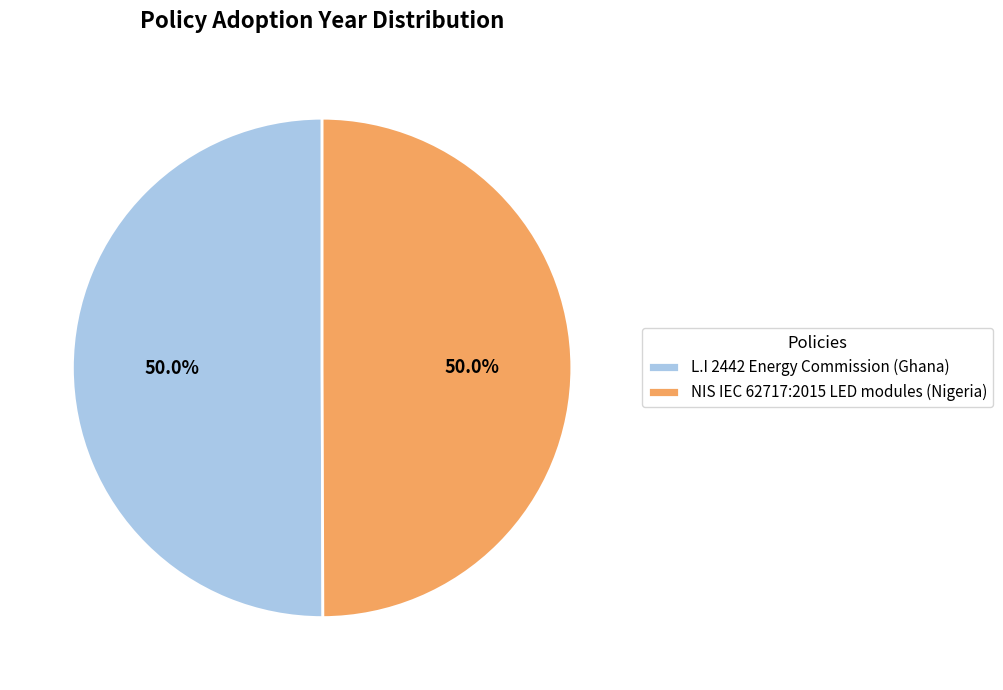

To the nearest percent, what percentage of the pie is L.I 2442 Energy Commission (Ghana)?

50%